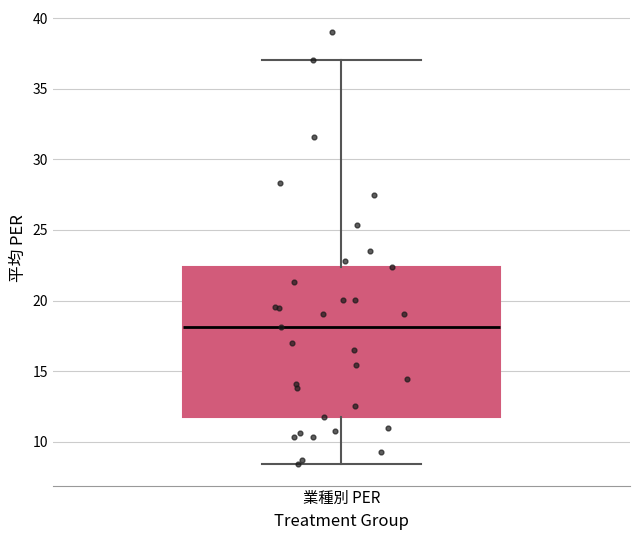

Where does the median line of the box for 業種別 PER sit on the y-axis? The values are not printed on the chart, so give them approximately, as read against the axis.

18.0